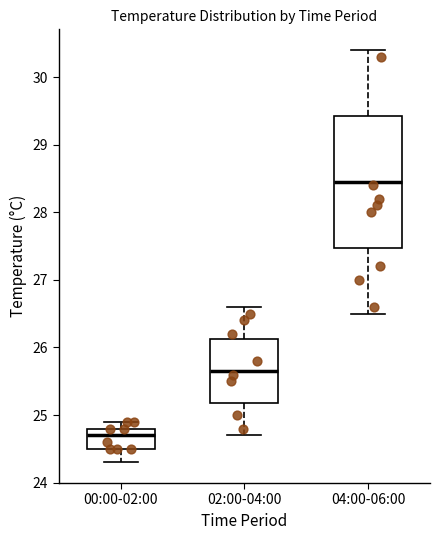

Reading left to right, read every box against the y-axis: the position of its median line, the range the box covers, and the ends of its whiskers. The values are not printed on the chart, so give them approximately, as read against the axis.

00:00-02:00: median 24.7, box 24.5 to 24.8, whiskers 24.3 to 24.9
02:00-04:00: median 25.7, box 25.2 to 26.1, whiskers 24.7 to 26.6
04:00-06:00: median 28.5, box 27.5 to 29.4, whiskers 26.5 to 30.4